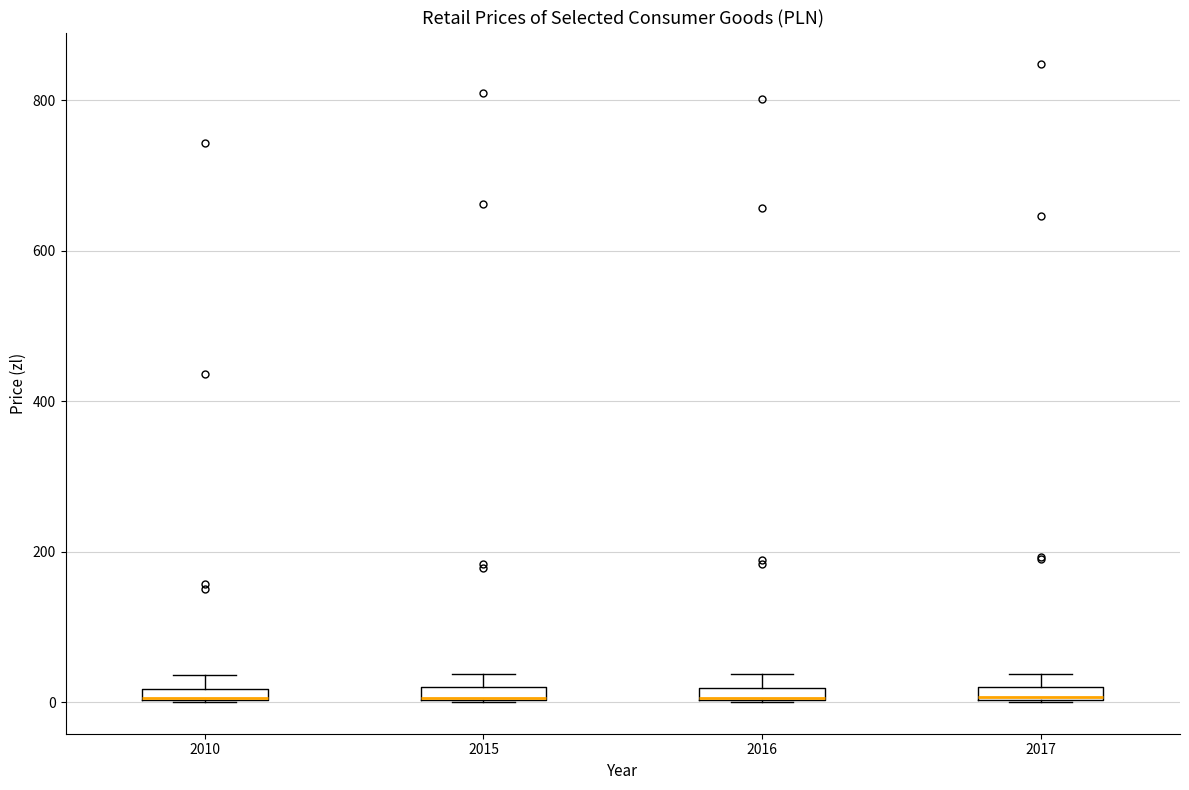

Where is the upper edge of the box at x = 2016 on the y-axis? The values are not printed on the chart, so give them approximately, as read against the axis.

20